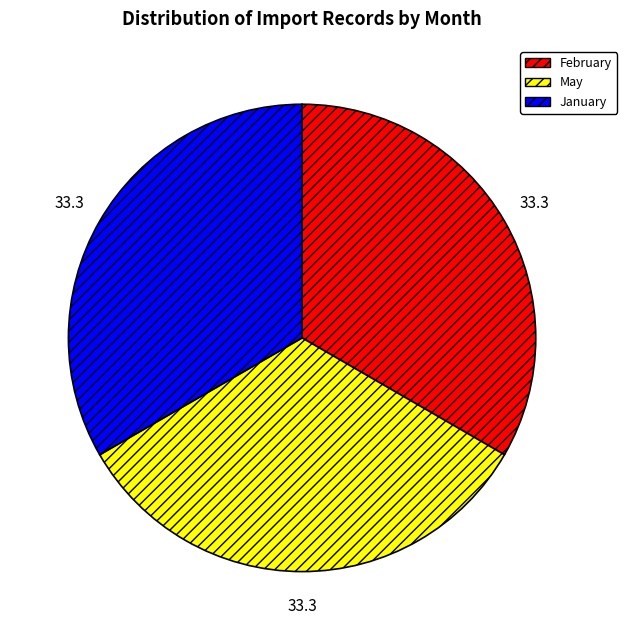

Do January and February together represent more than half of the pie?

Yes